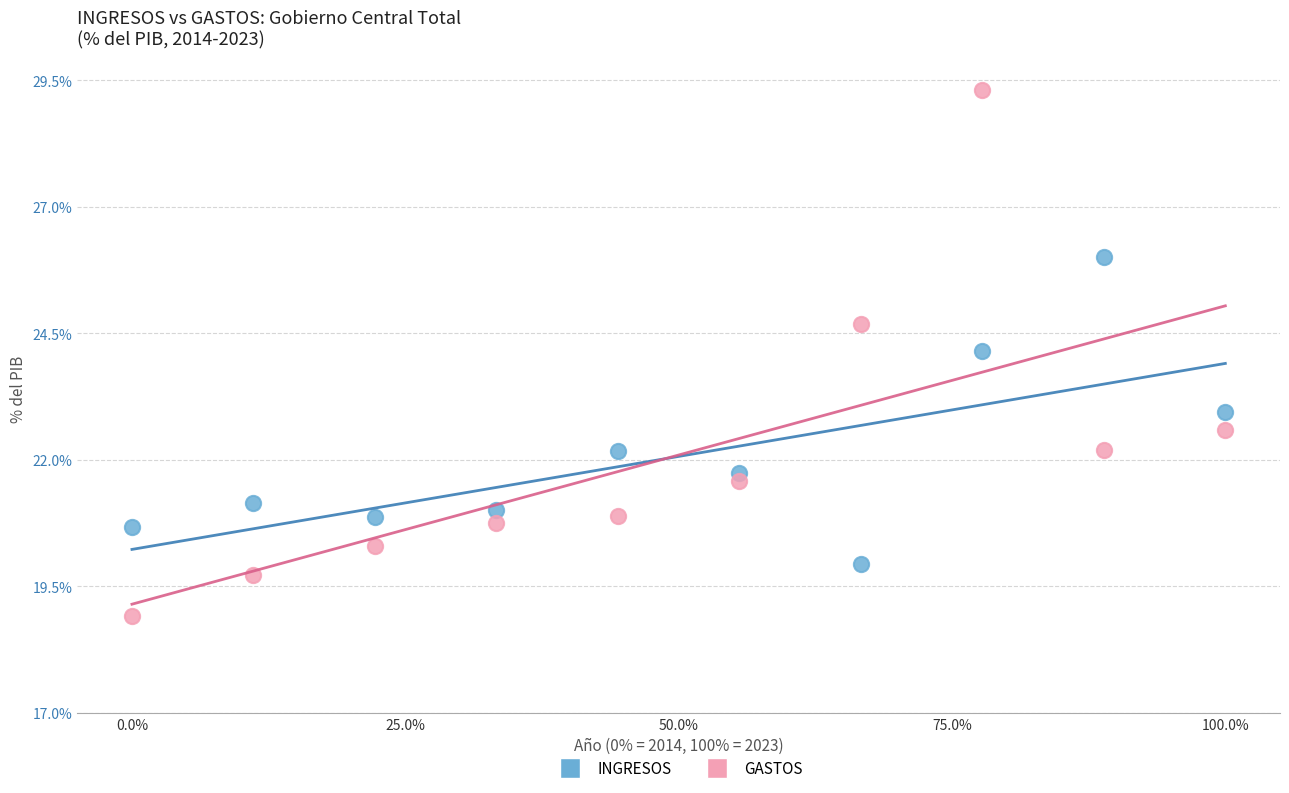

What are all the series names shown in the legend?

INGRESOS, GASTOS